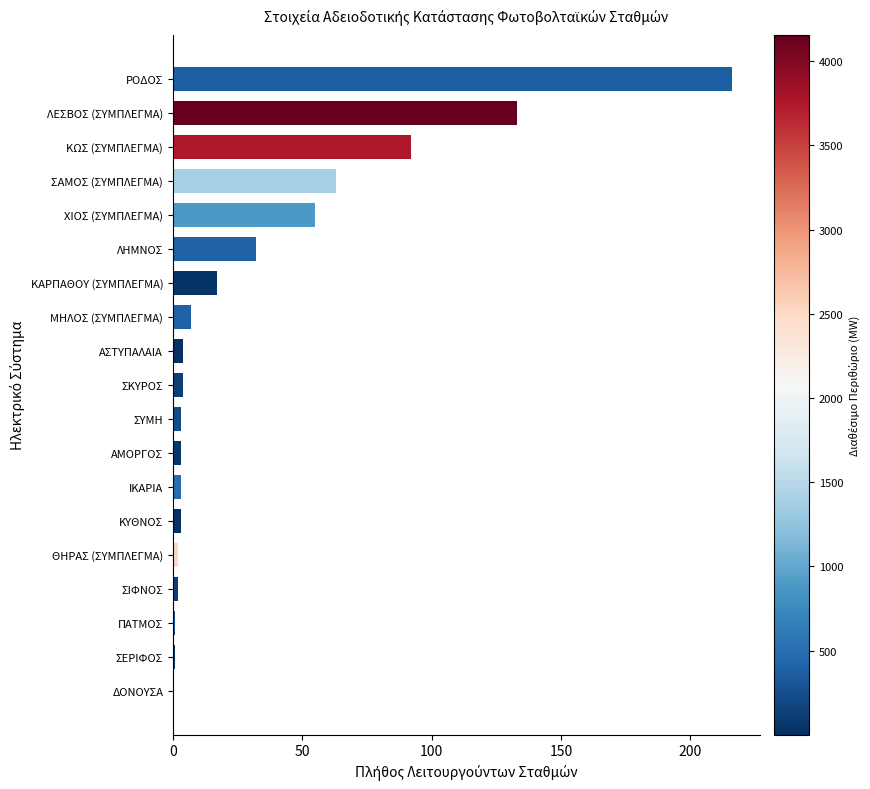

Is it true that the value at ΔΟΝΟΥΣΑ is 0?

True